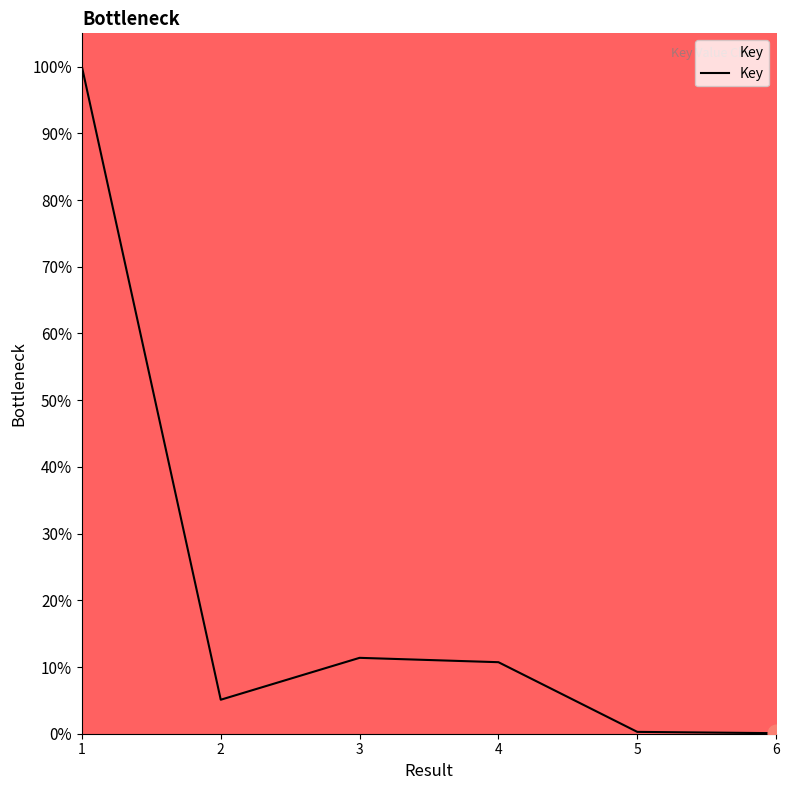

What is the difference between the second highest and second lowest values?

11.1